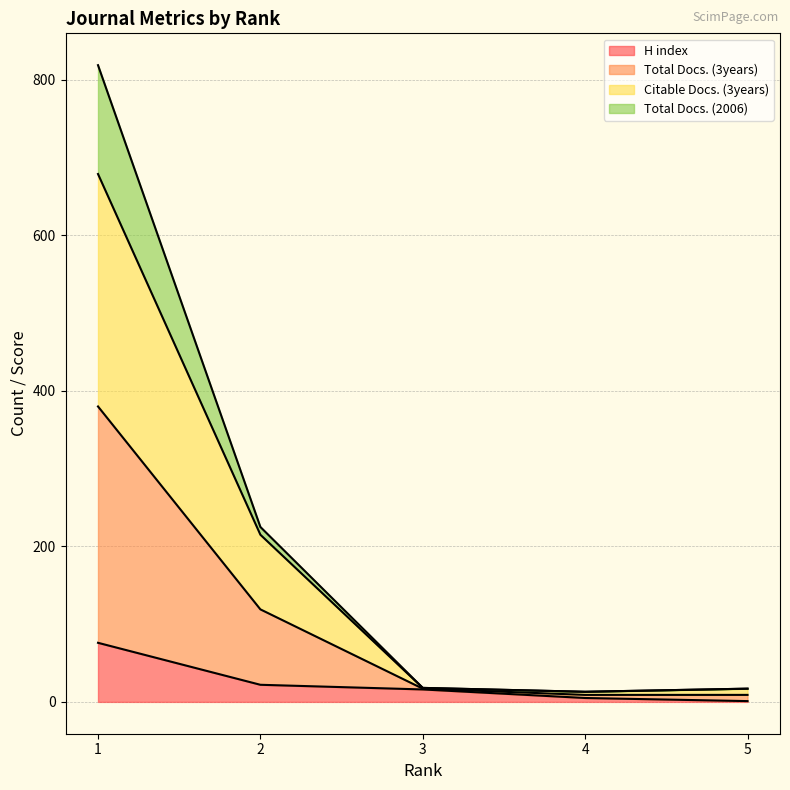

At how many categories does at least one series exceed 15?

4